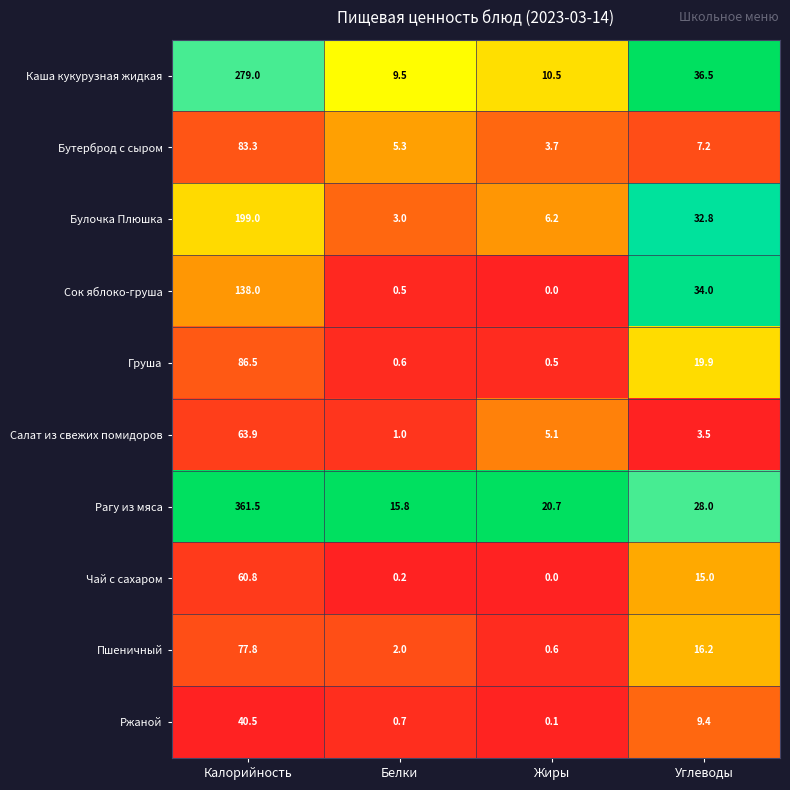

True or false: Ржаной has a value of 0.1 at Жиры.

True